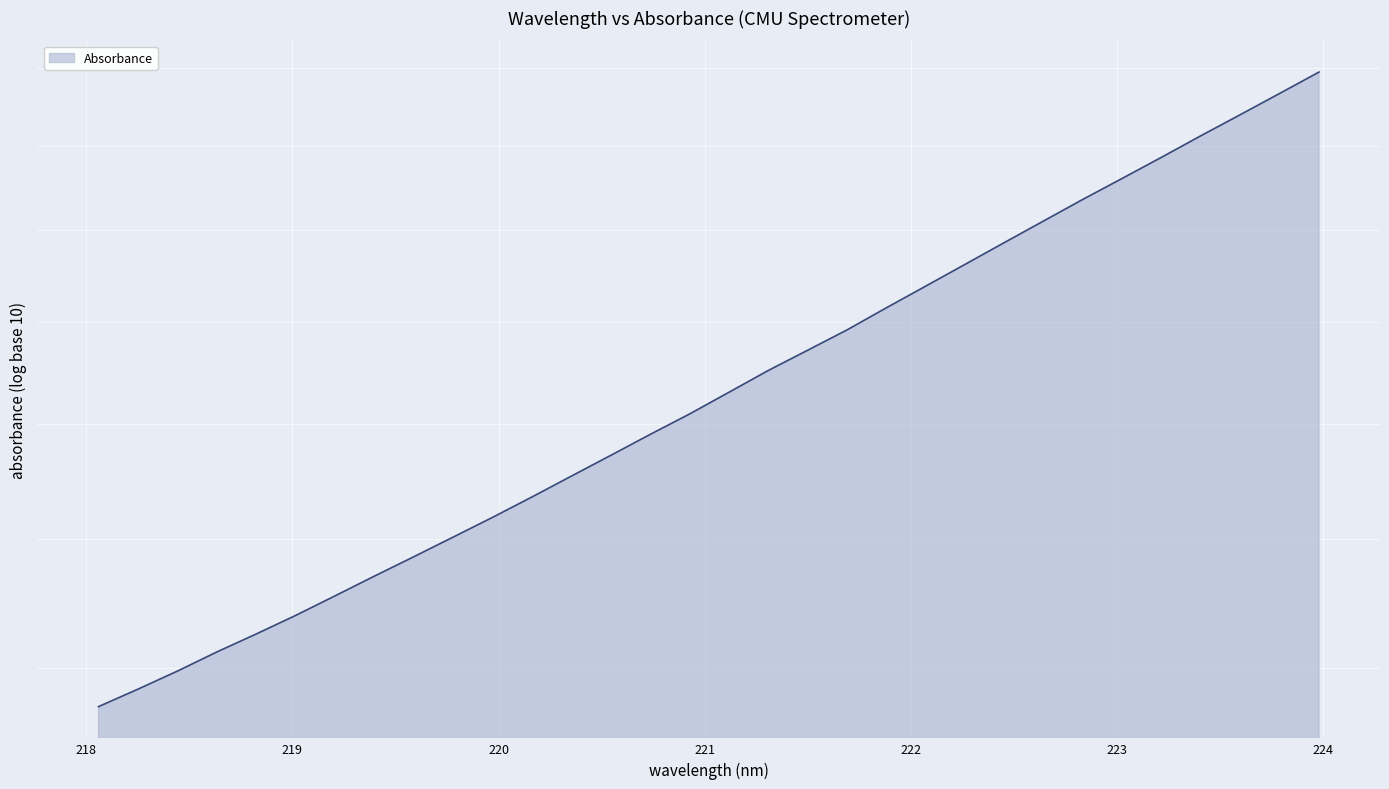

Rank the categories by value from lowest to highest.

218.0596, 218.2508, 218.442, 218.6332, 218.8244, 219.0156, 219.2067, 219.3979, 219.589, 219.7801, 219.9712, 220.1623, 220.3533, 220.5444, 220.7354, 220.9264, 221.1174, 221.3083, 221.4993, 221.6902, 221.8812, 222.0721, 222.263, 222.4538, 222.6447, 222.8355, 223.0264, 223.2172, 223.408, 223.5987, 223.7895, 223.9802